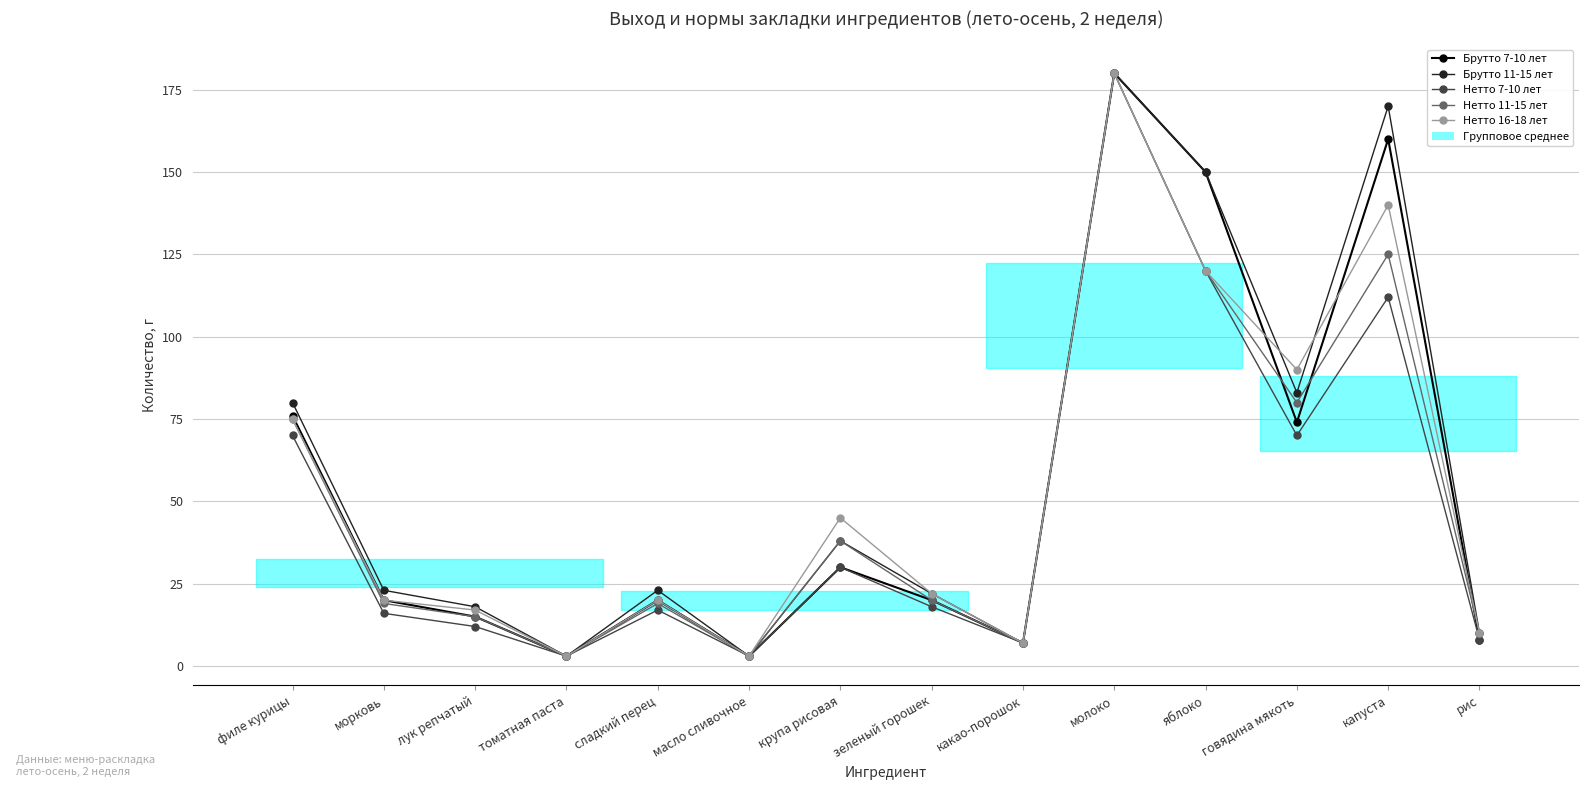

How many distinct data groups are displayed?

5